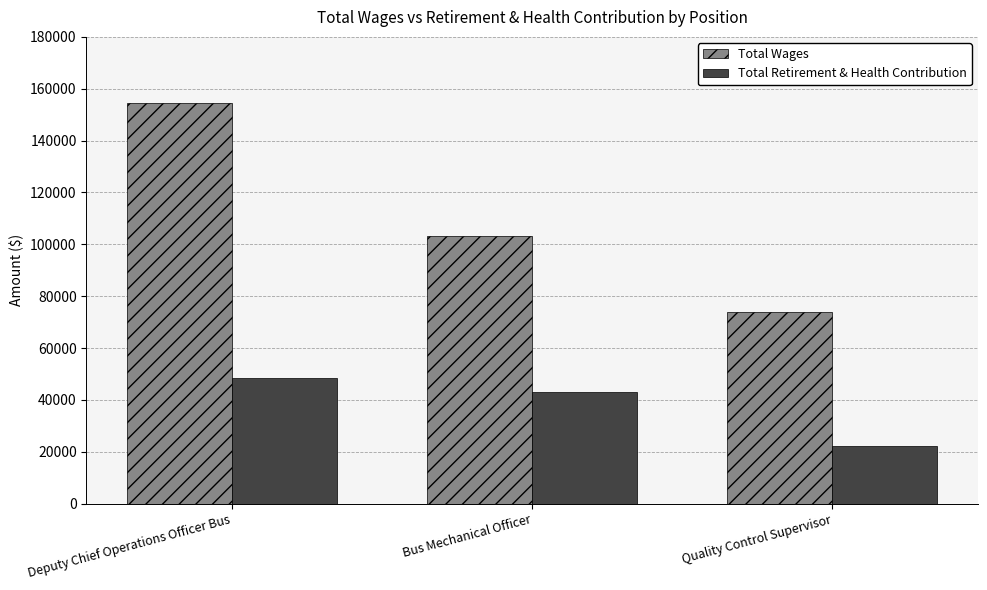

At which category does the chart reach its peak across all series?

Deputy Chief Operations Officer Bus